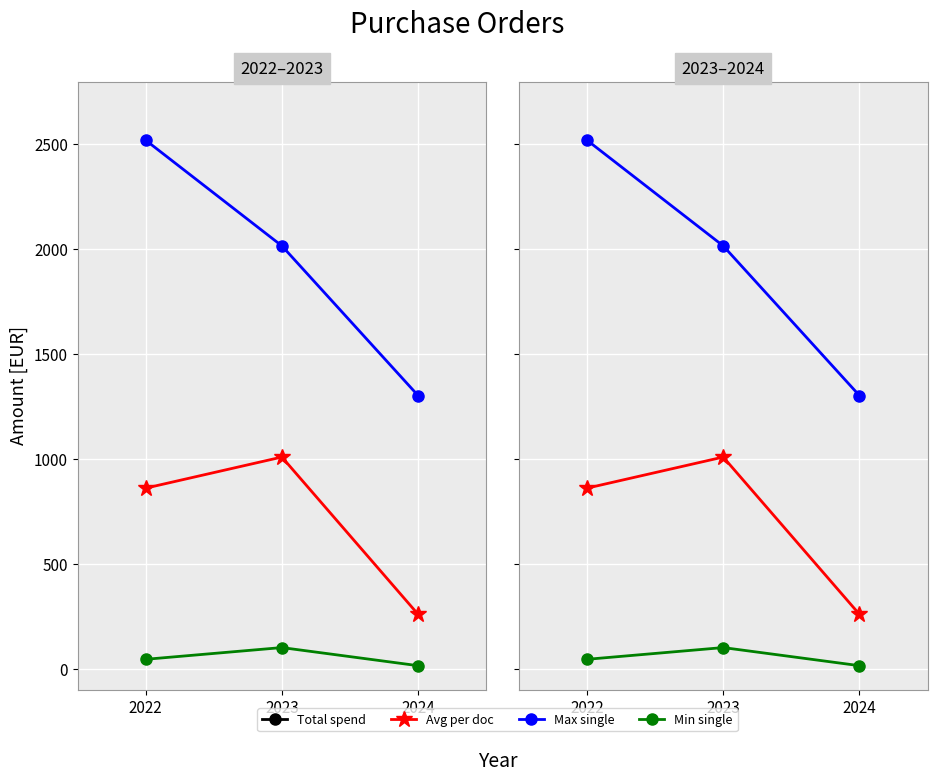

True or false: Total spend has a value of 6027.6 at 2022.

True